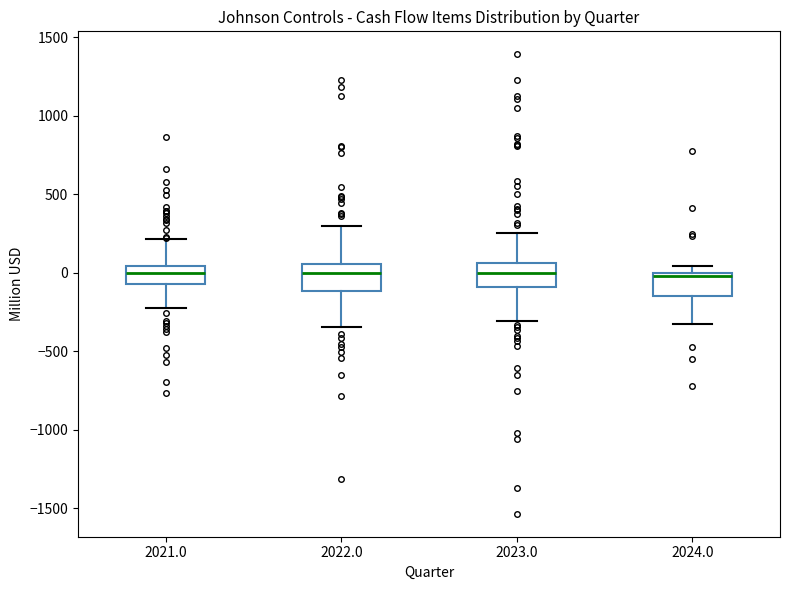

Reading left to right, read every box against the y-axis: the position of its median line, the range the box covers, and the ends of its whiskers. The values are not printed on the chart, so give them approximately, as read against the axis.

2021.0: median 0, box -50 to 50, whiskers -250 to 200
2022.0: median 0, box -100 to 50, whiskers -350 to 300
2023.0: median 0, box -100 to 50, whiskers -300 to 250
2024.0: median 0 (just below the box's upper edge), box -150 to 0, whiskers -350 to 50